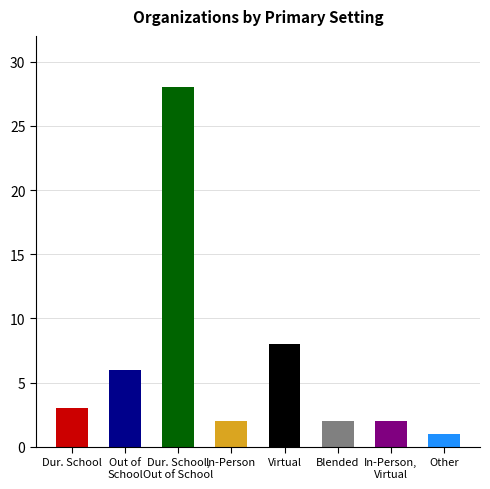

Is it true that the value at Other is 1?

True